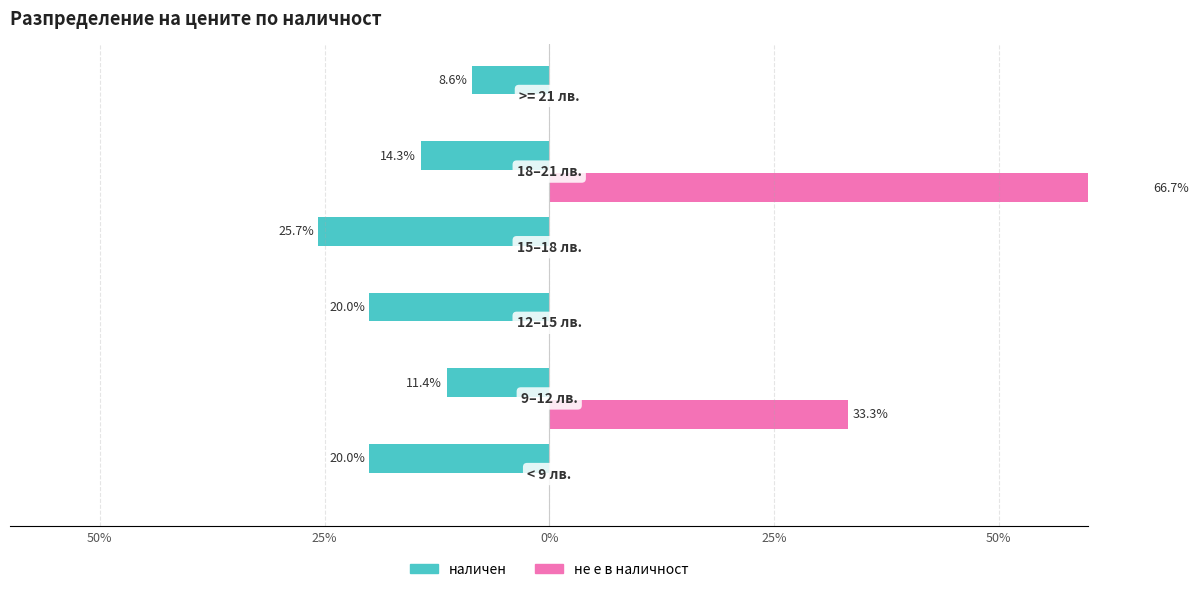

What is the difference between the highest and lowest values at 25%?

44.7